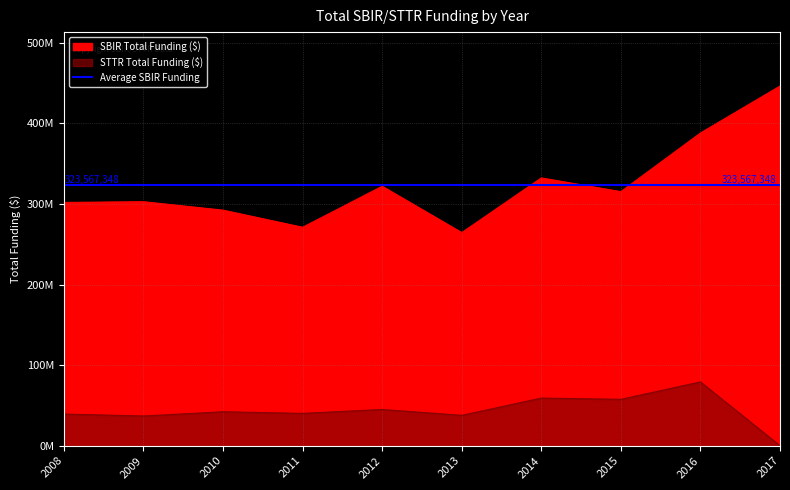

How many distinct data groups are displayed?

2